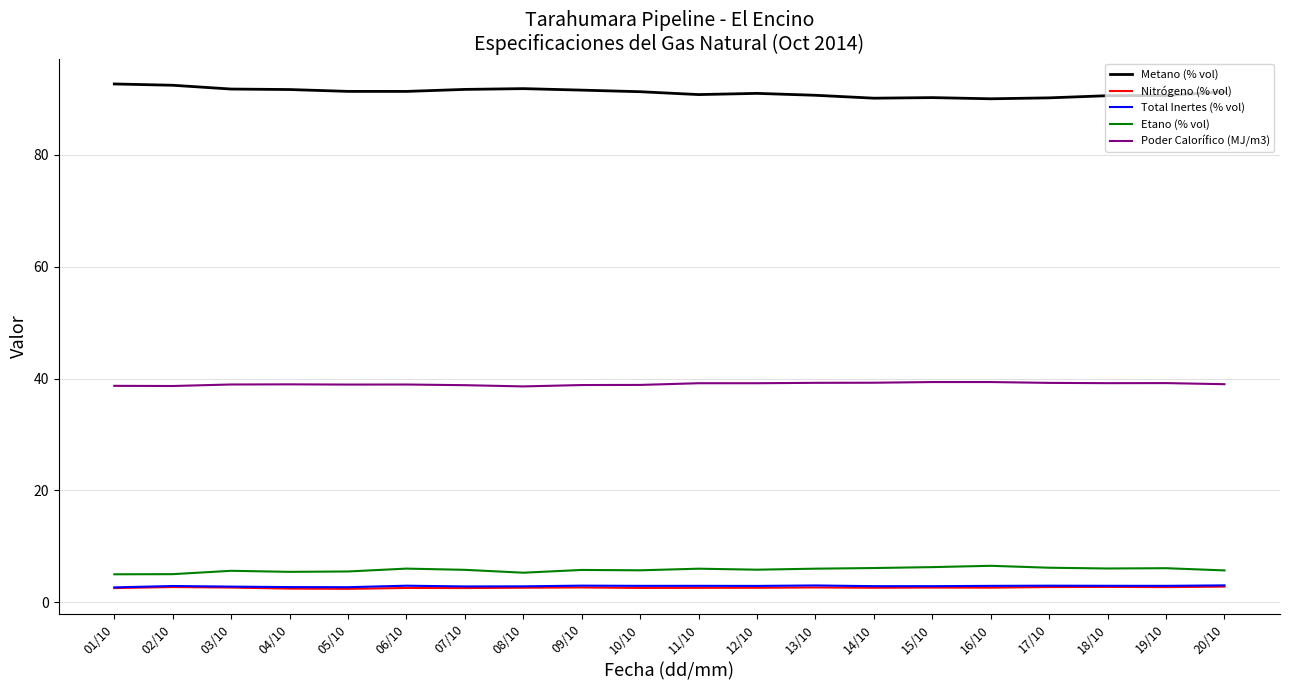

What position from the left is 14/10?

14